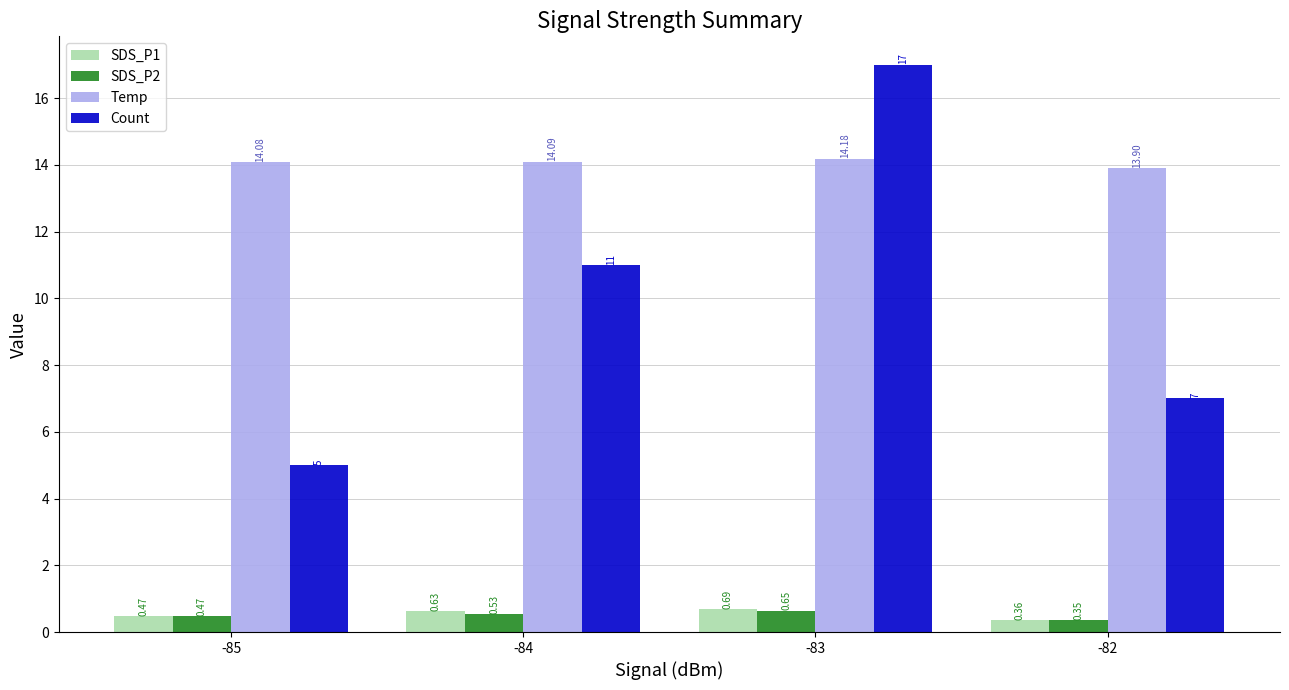

What is the difference between the highest and lowest values at -83?

16.4